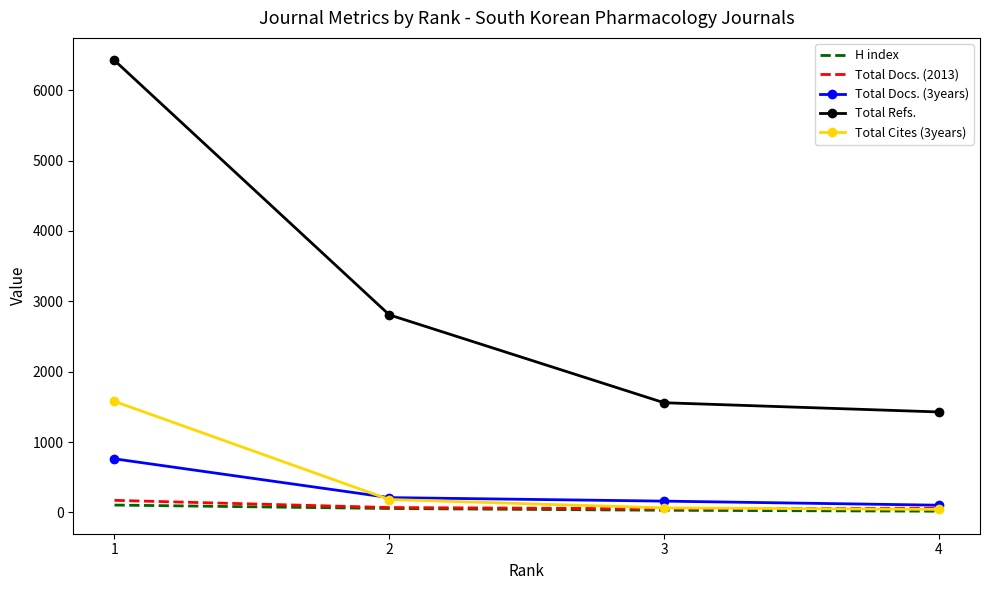

Which series changed the most between 1 and 2?

Total Refs.